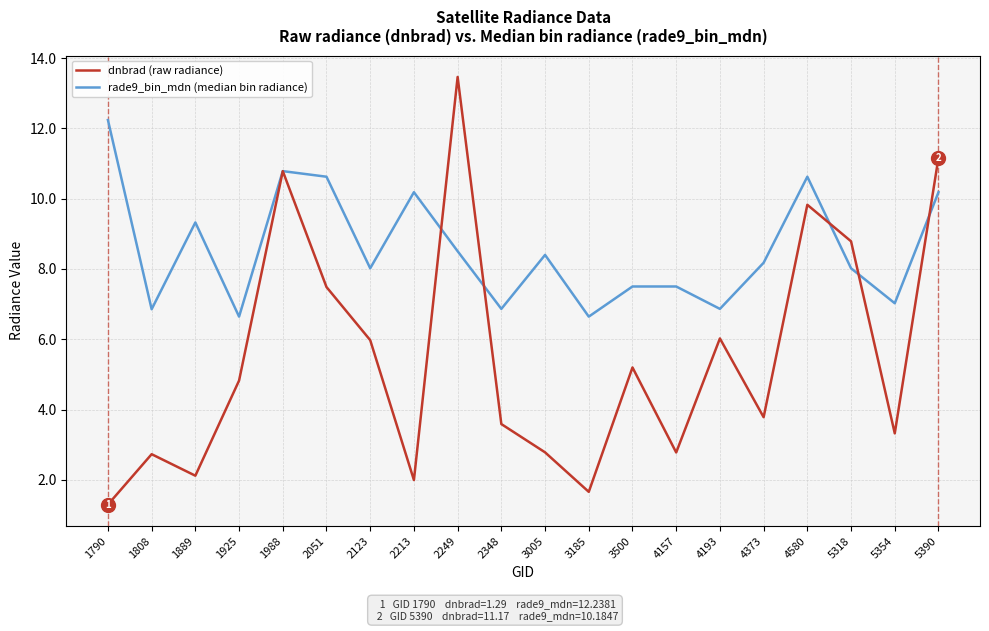

At which label does dnbrad (raw radiance) first exceed 4?

1925